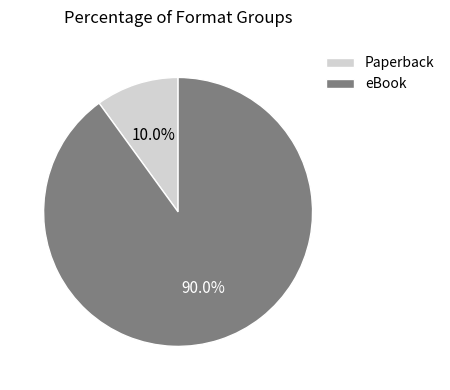

To the nearest percent, what portion does eBook represent?

90%